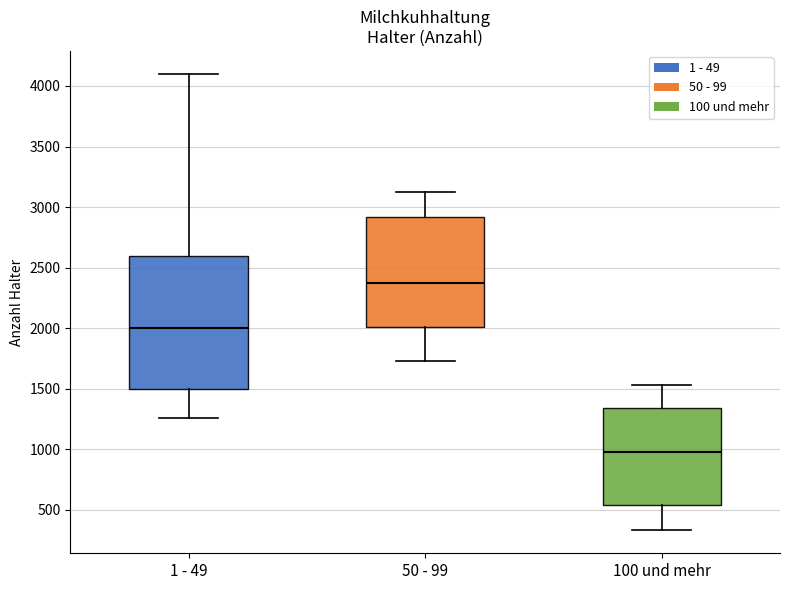

Reading left to right, read every box against the y-axis: the position of its median line, the range the box covers, and the ends of its whiskers. The values are not printed on the chart, so give them approximately, as read against the axis.

1 - 49: median 2000, box 1500 to 2600, whiskers 1250 to 4100
50 - 99: median 2350, box 2000 to 2900, whiskers 1750 to 3100
100 und mehr: median 1000, box 550 to 1350, whiskers 350 to 1550